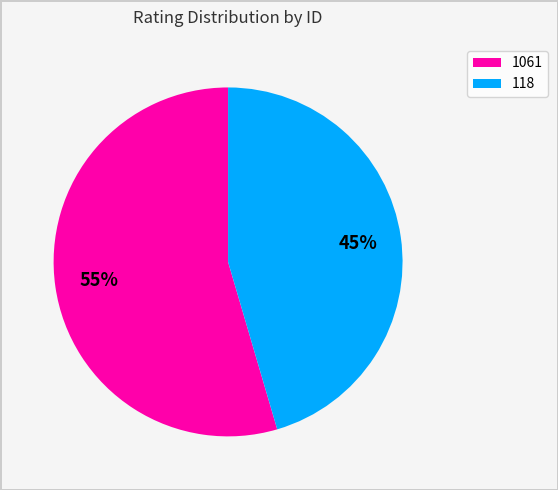

To the nearest percent, what portion does 1061 represent?

55%